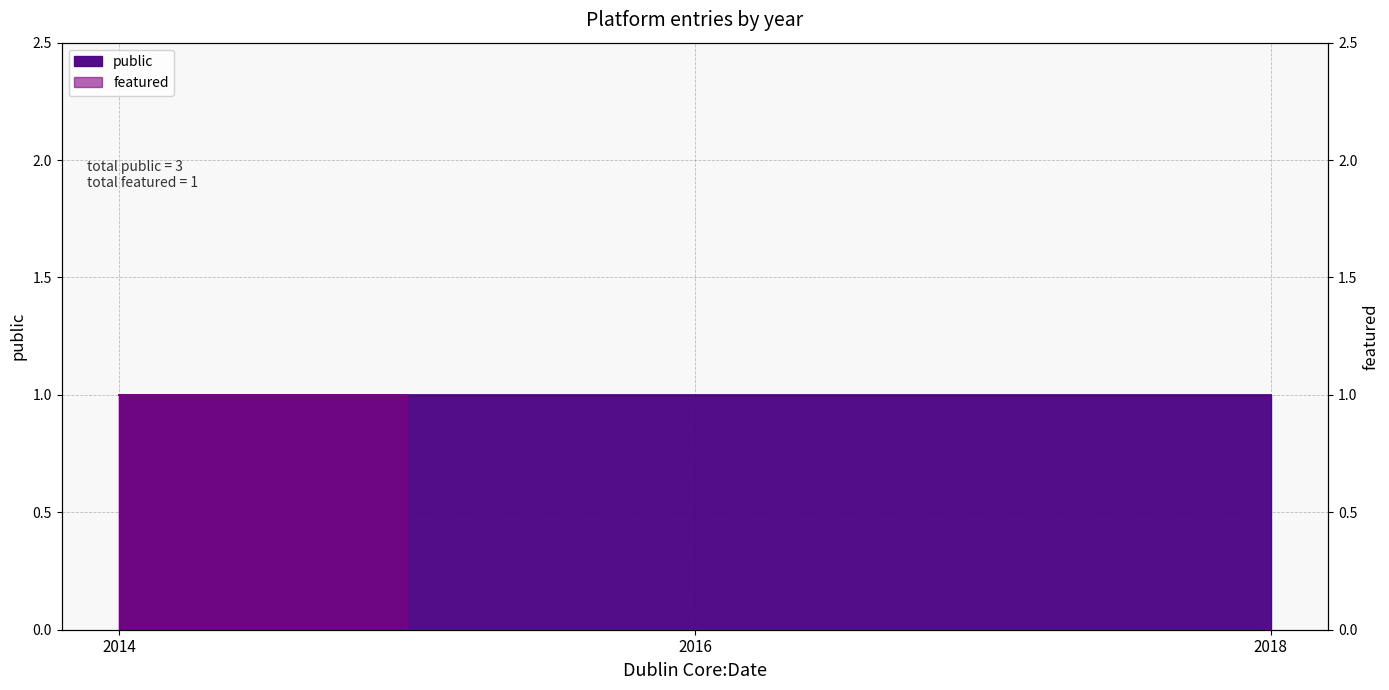

How many lines are shown in the chart?

1